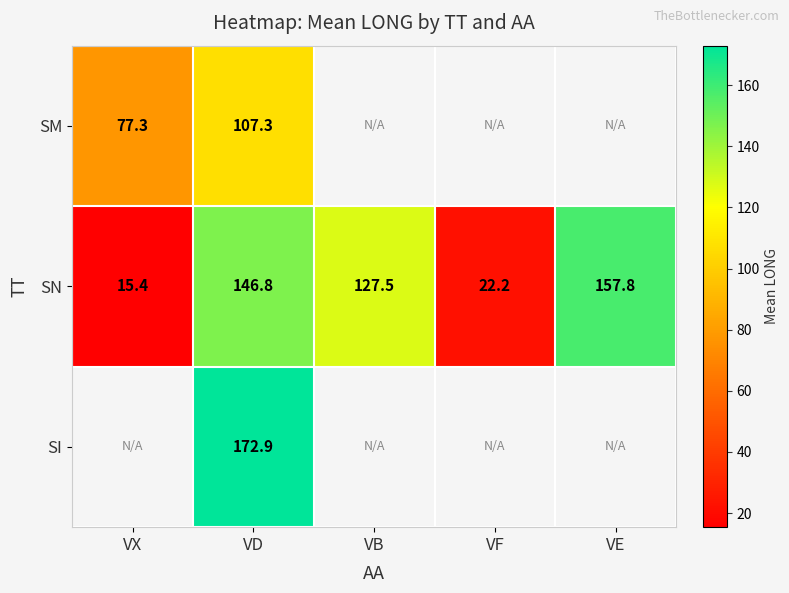

Rank the categories by SN value from lowest to highest.

VX, VF, VB, VD, VE